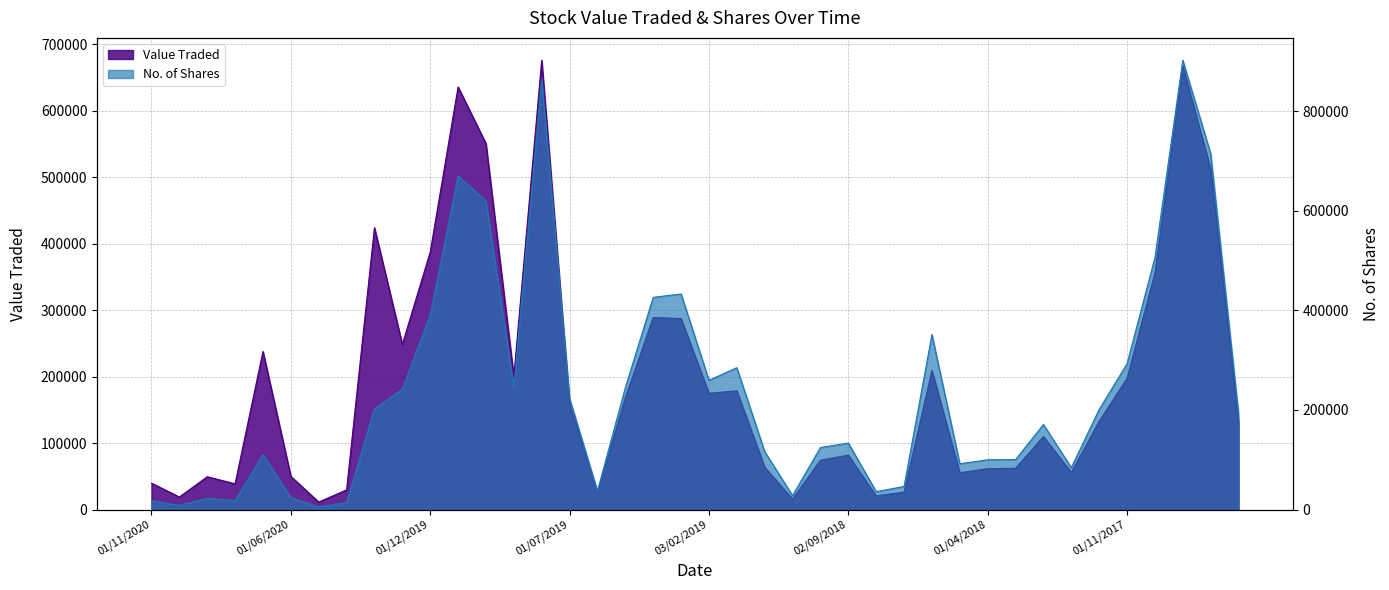

What position from the right is 02/02/2020?

32